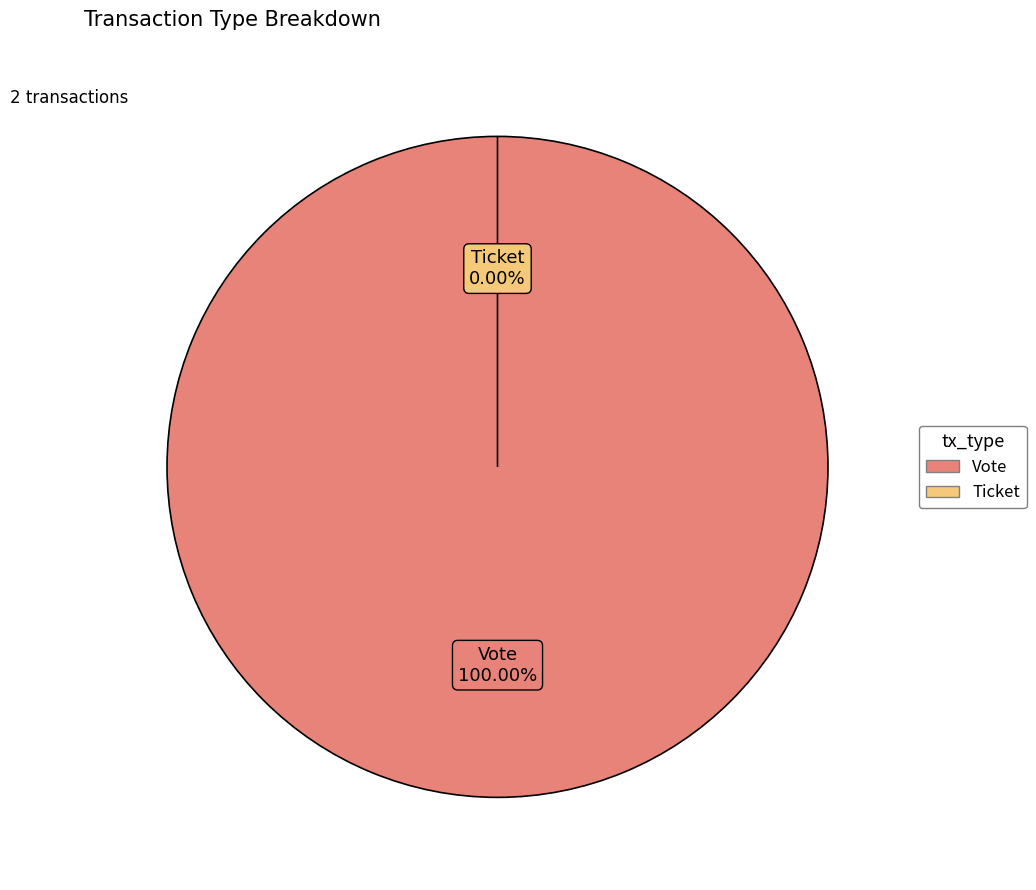

True or false: Vote accounts for 100% of the total.

True